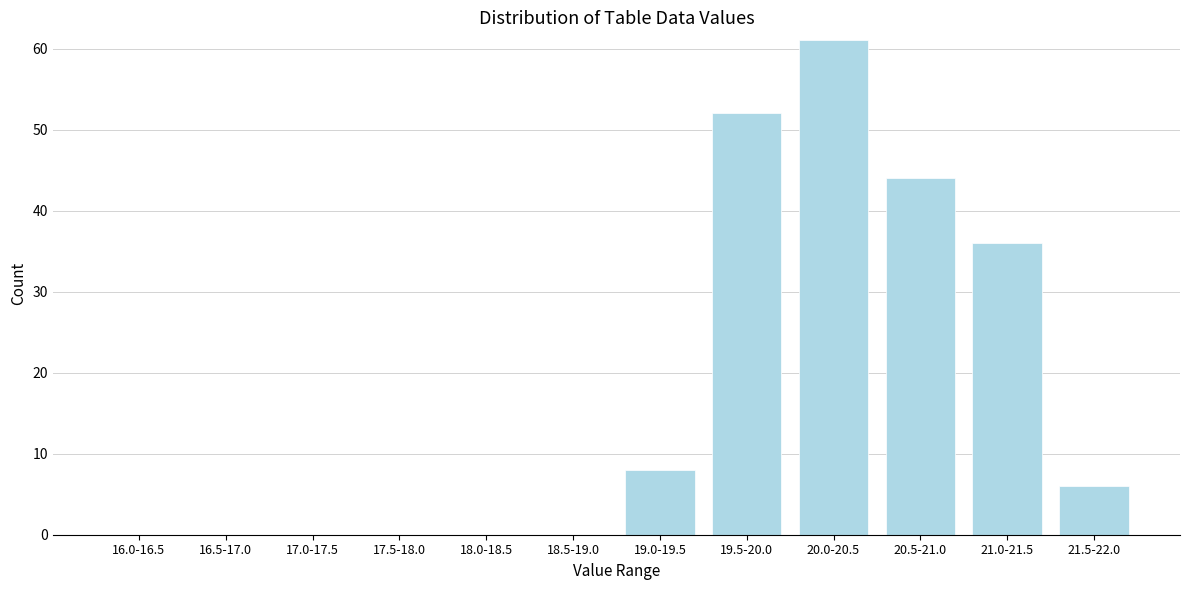

Reading left to right, list all the values displayed in this chart.

16.0-16.5=0	16.5-17.0=0	17.0-17.5=0	17.5-18.0=0	18.0-18.5=0	18.5-19.0=0	19.0-19.5=8	19.5-20.0=52	20.0-20.5=61	20.5-21.0=44	21.0-21.5=36	21.5-22.0=6